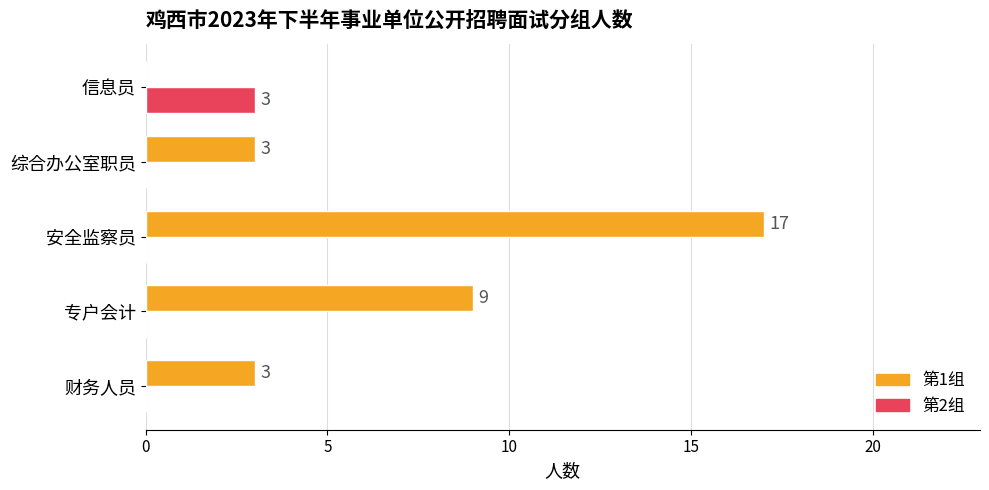

How many values in 第2组 are above zero?

1